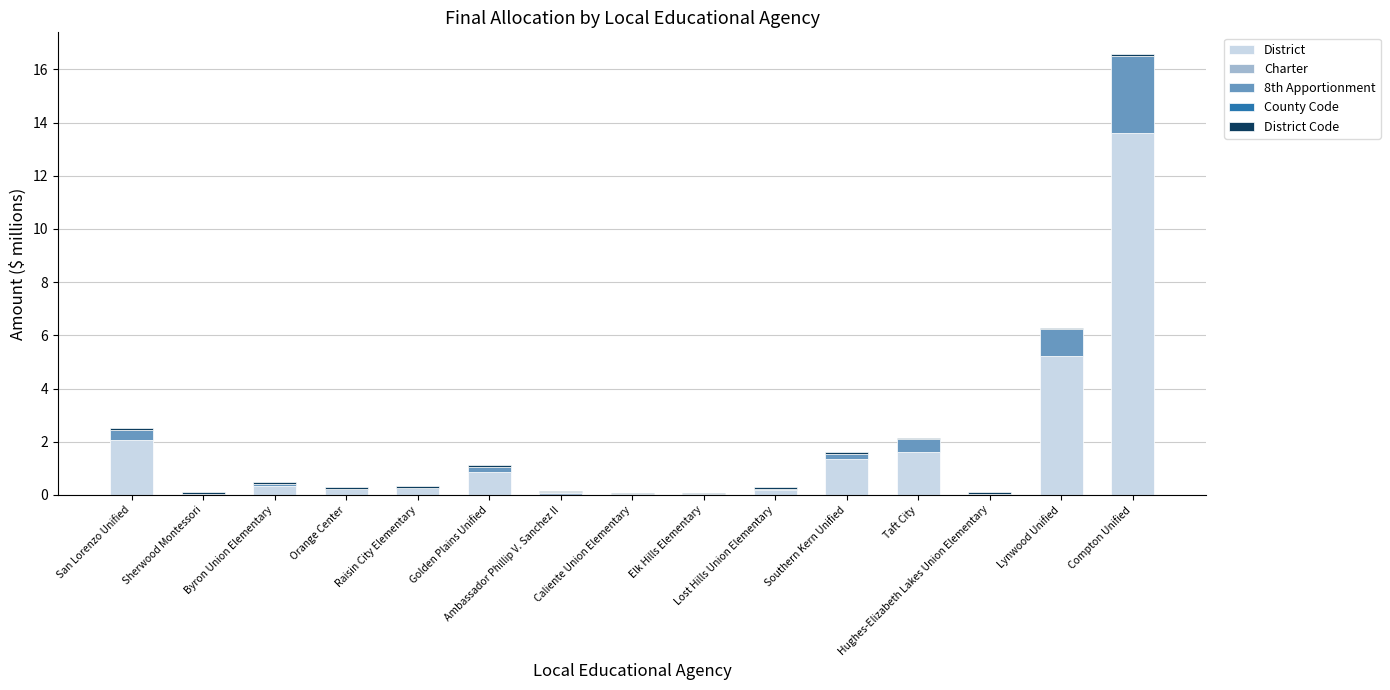

What position from the right is Hughes-Elizabeth Lakes Union Elementary?

3